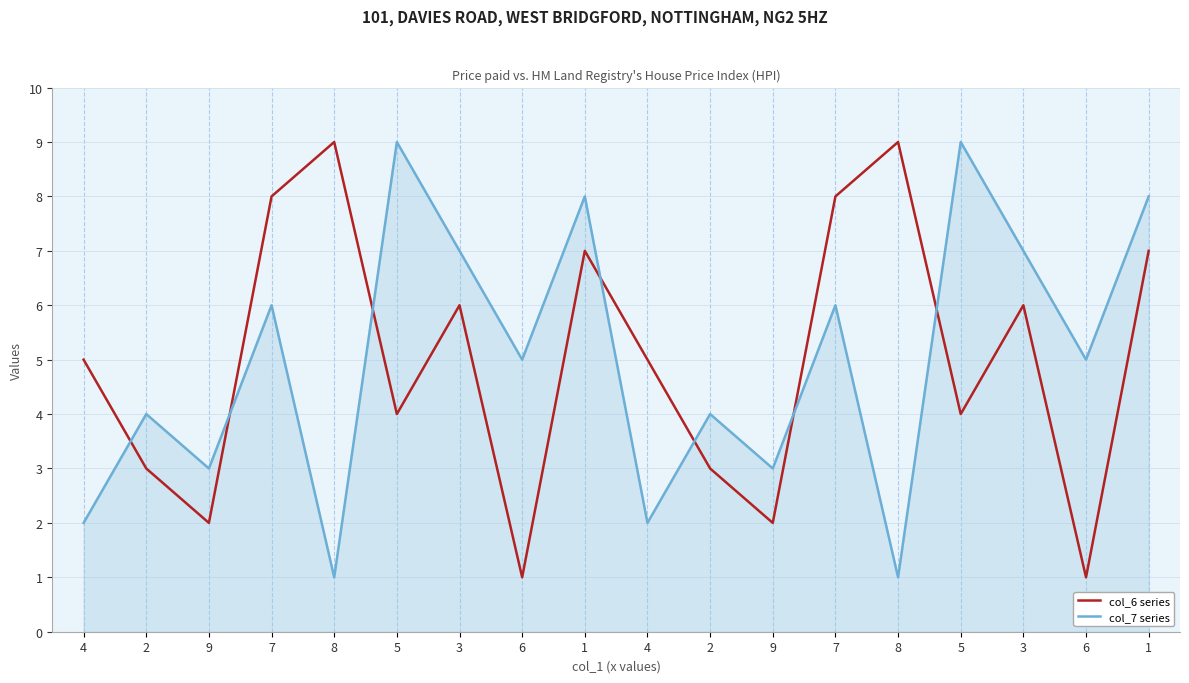

Reading left to right, list all the values displayed in this chart.

col_6 series: 5	3	2	8	9	4	6	1	7	5	3	2	8	9	4	6	1	7
col_7 series: 2	4	3	6	1	9	7	5	8	2	4	3	6	1	9	7	5	8